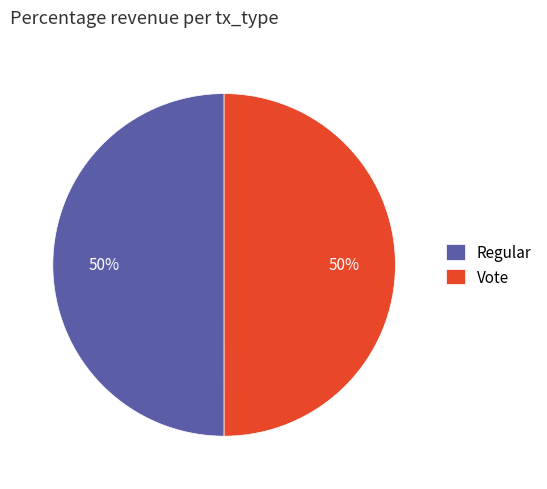

To the nearest percent, what is the average slice percentage?

50%